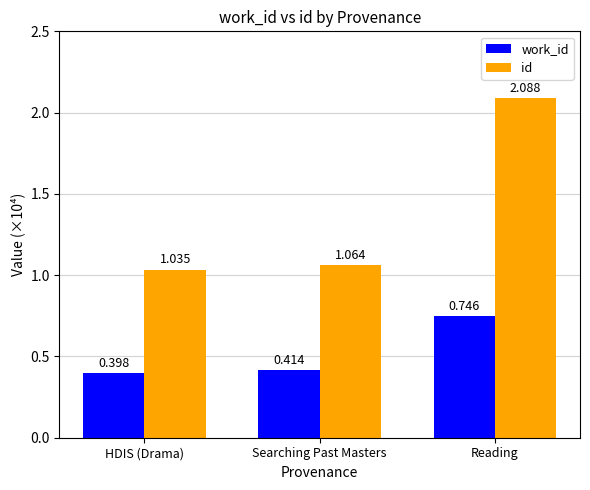

What is the sum of the work_id values at Reading and Searching Past Masters?

1.2